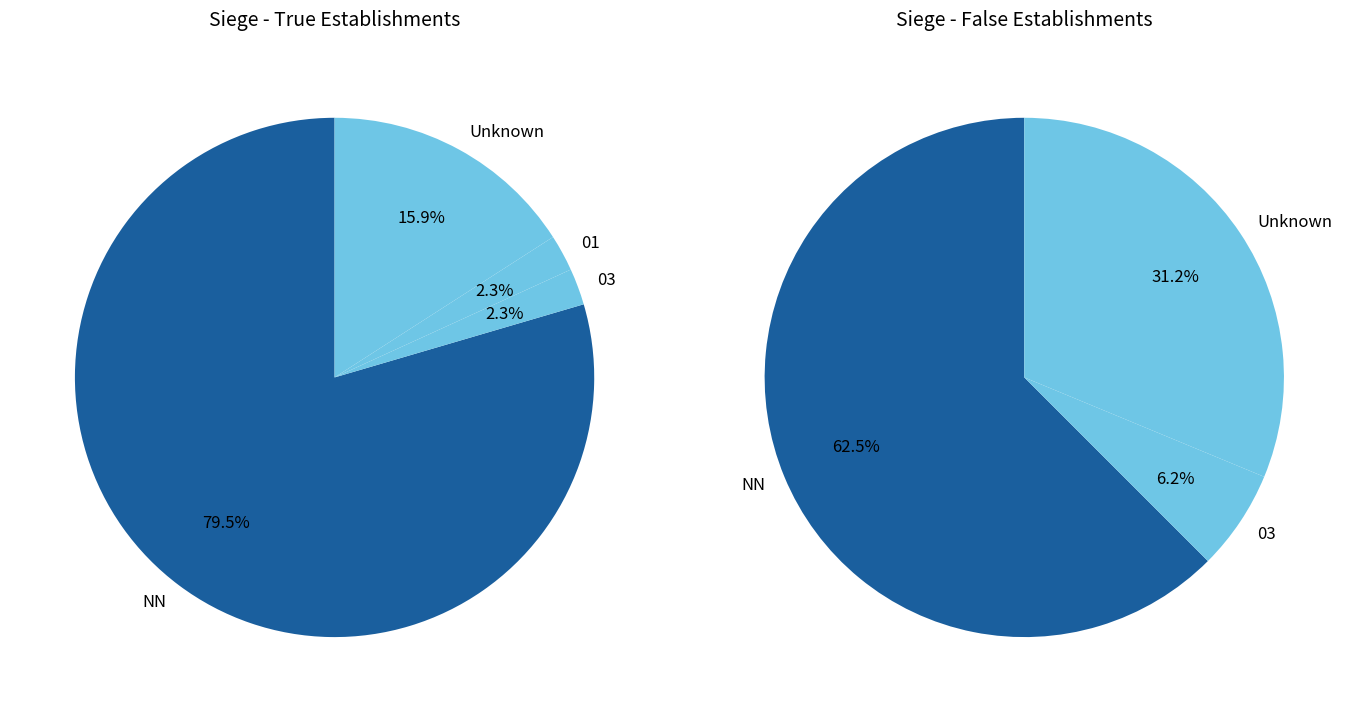

Do NN and 03 together represent more than half of the pie?

Yes